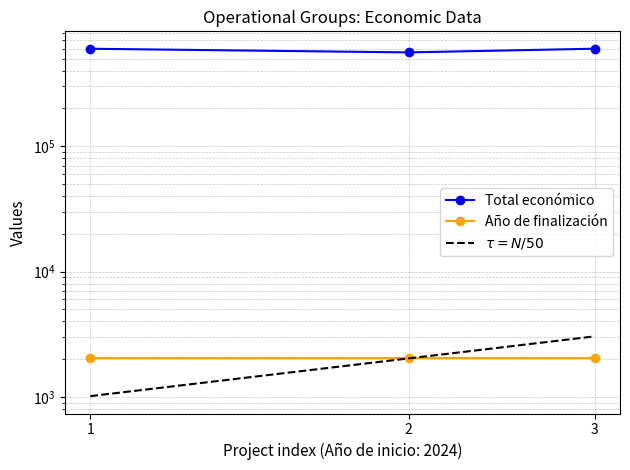

Where does the Total económico series first go above 599540?

3